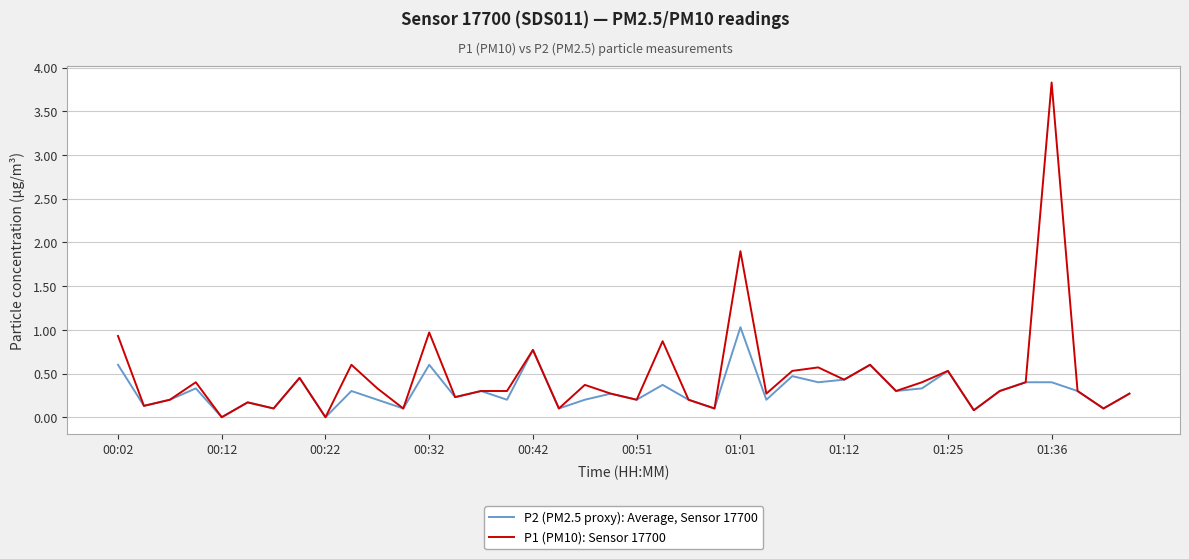

What are all the series names shown in the legend?

P2 (PM2.5 proxy): Average, Sensor 17700, P1 (PM10): Sensor 17700